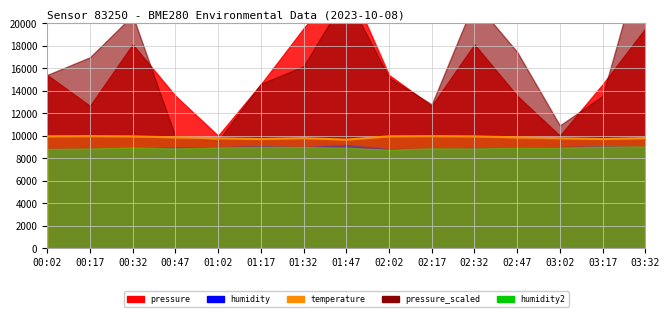

Between 00:47 and 00:17, which is larger?

00:17